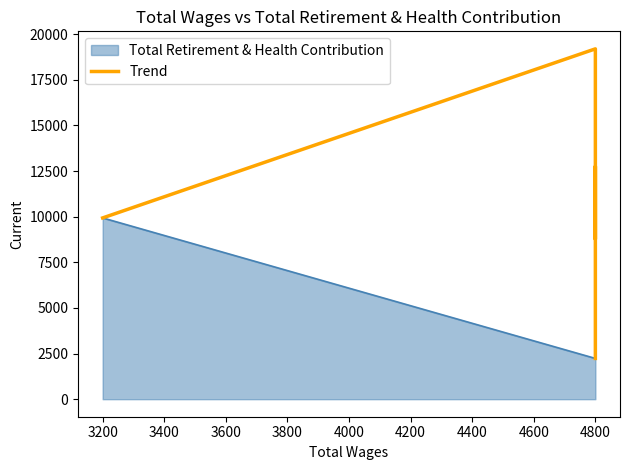

What is the value of the 5th point from the left?

2235